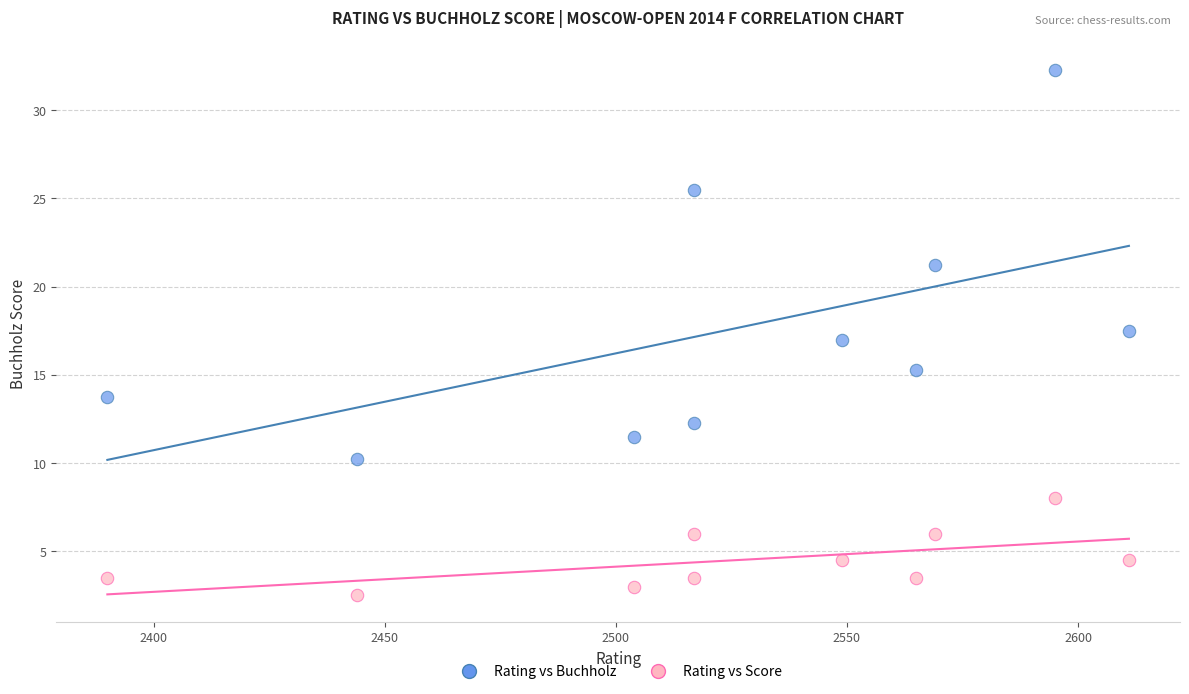

Across all data points, what is the range of X values (max minus min)?

221.0